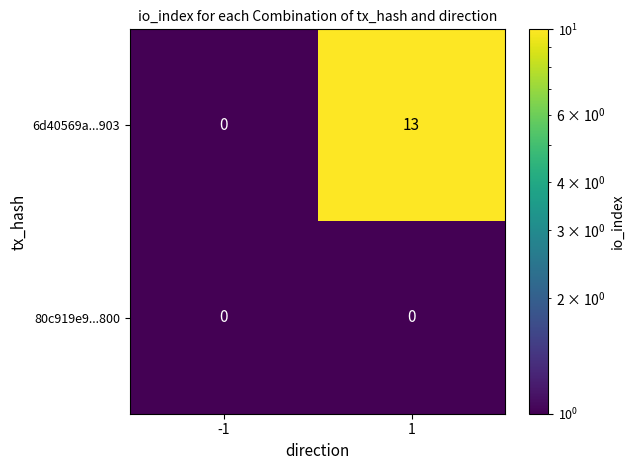

Is it true that 80c919e9...800 equals 0 at -1?

True